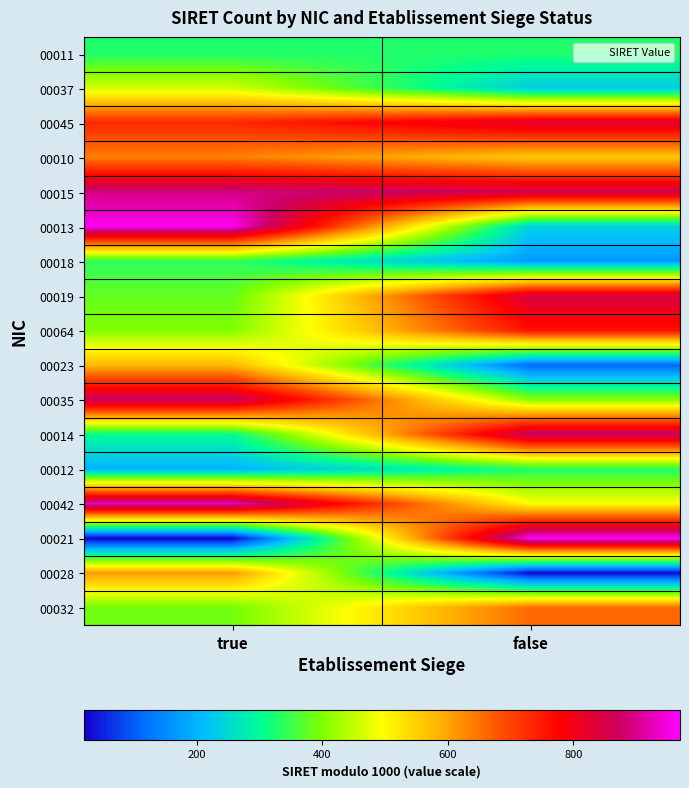

Which has a higher value, true or false?

true